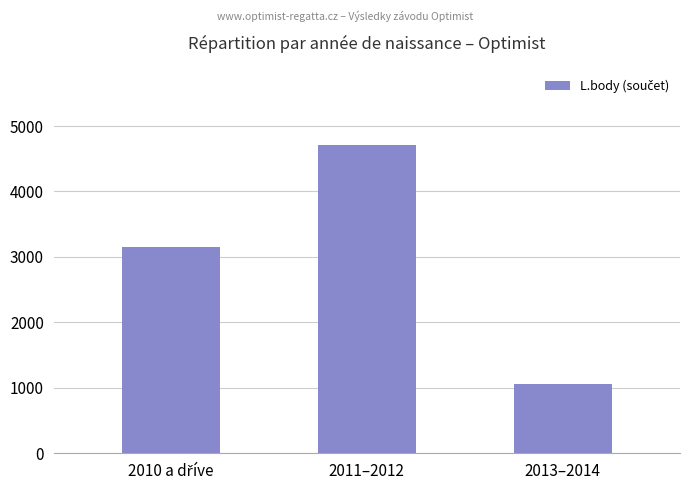

What is the approximate value at 2013–2014, to the nearest 100?

1100